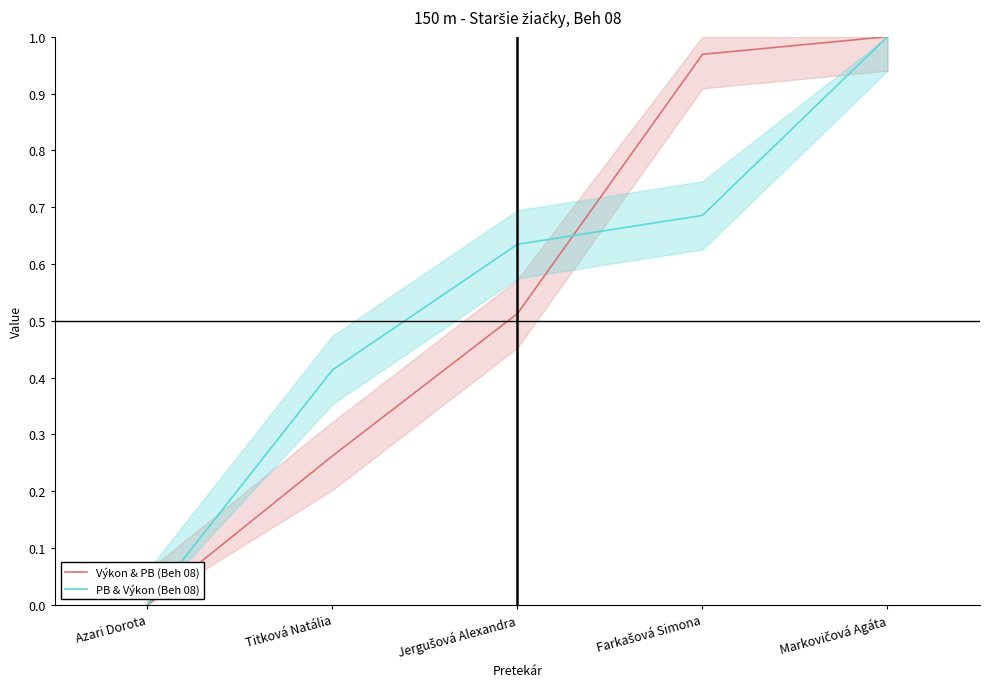

After their last crossing, which series has the higher values: PB & Výkon (Beh 08) or Výkon & PB (Beh 08)?

Výkon & PB (Beh 08)